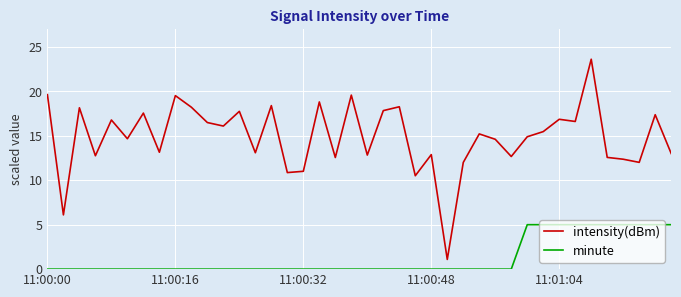

True or false: minute and intensity(dBm) cross at least once.

False